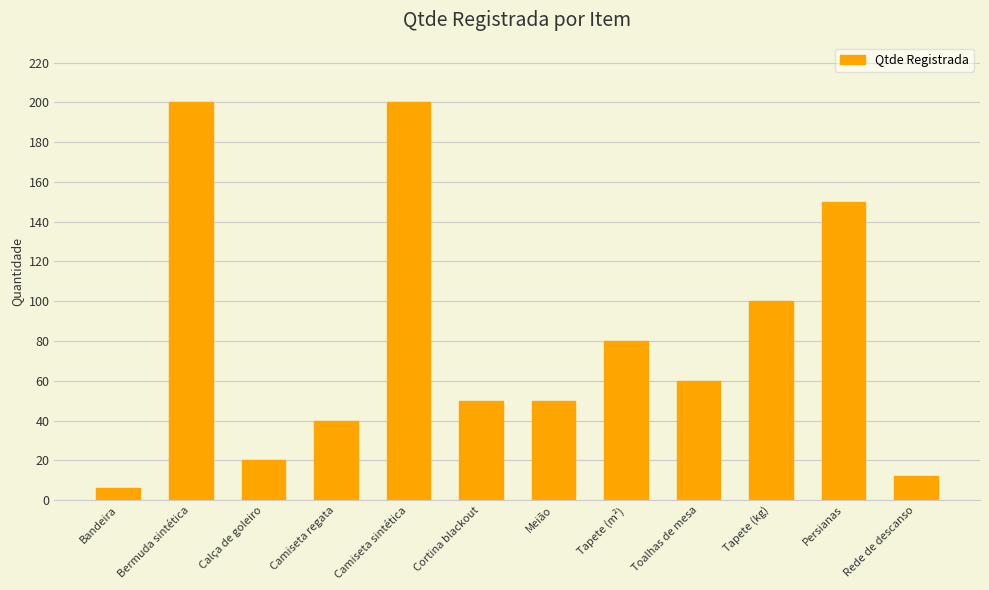

How many values are below 60?

6